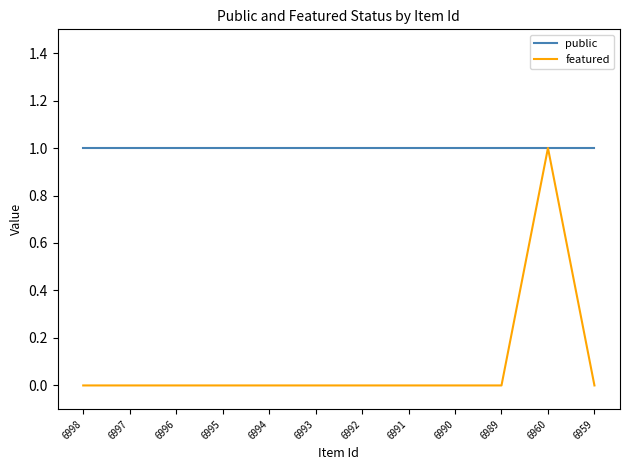

Is this an area chart (filled region under the line)?

No